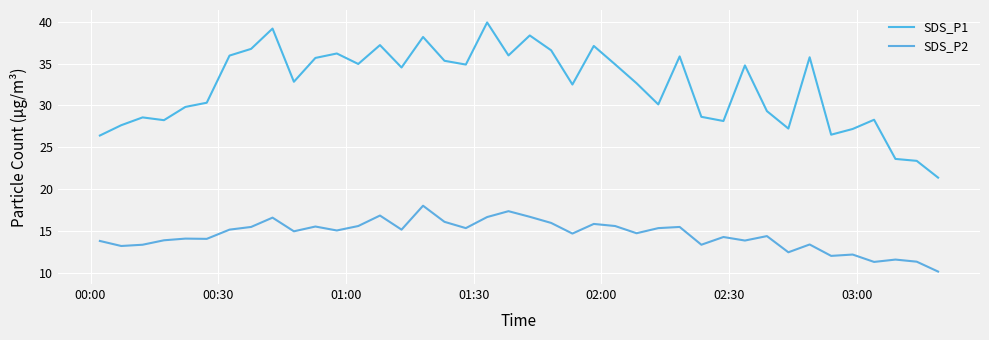

How many lines are shown in the chart?

2